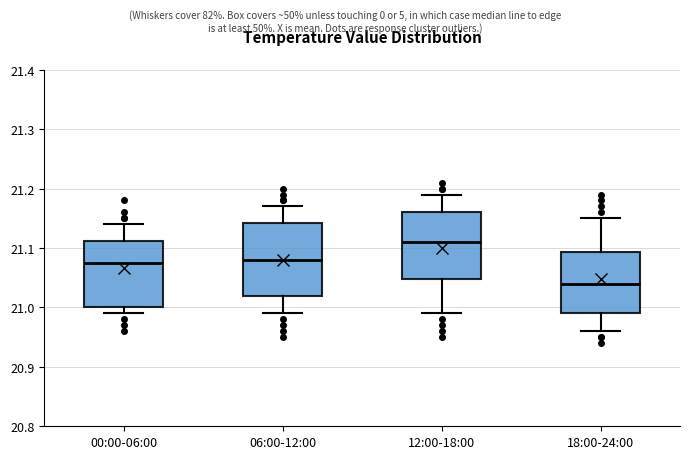

Which box's median line is the lowest?

18:00-24:00